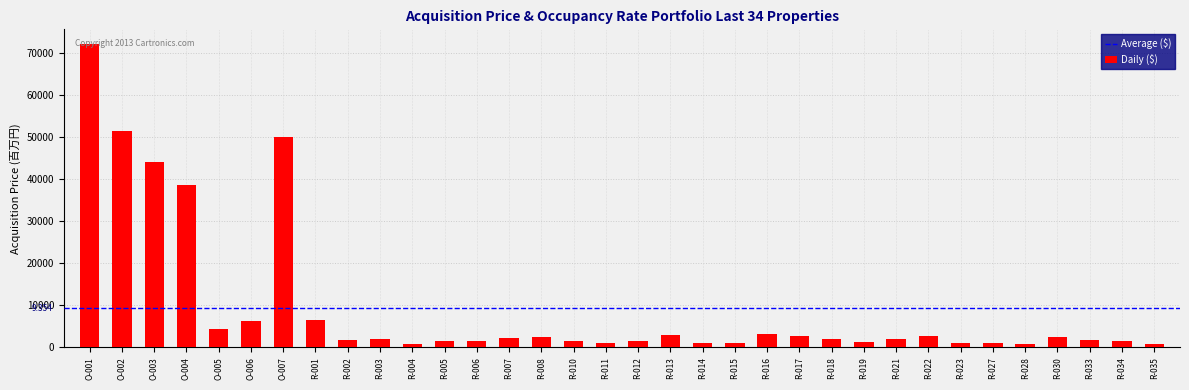

Where is the data nearest to the value 36324?

O-004